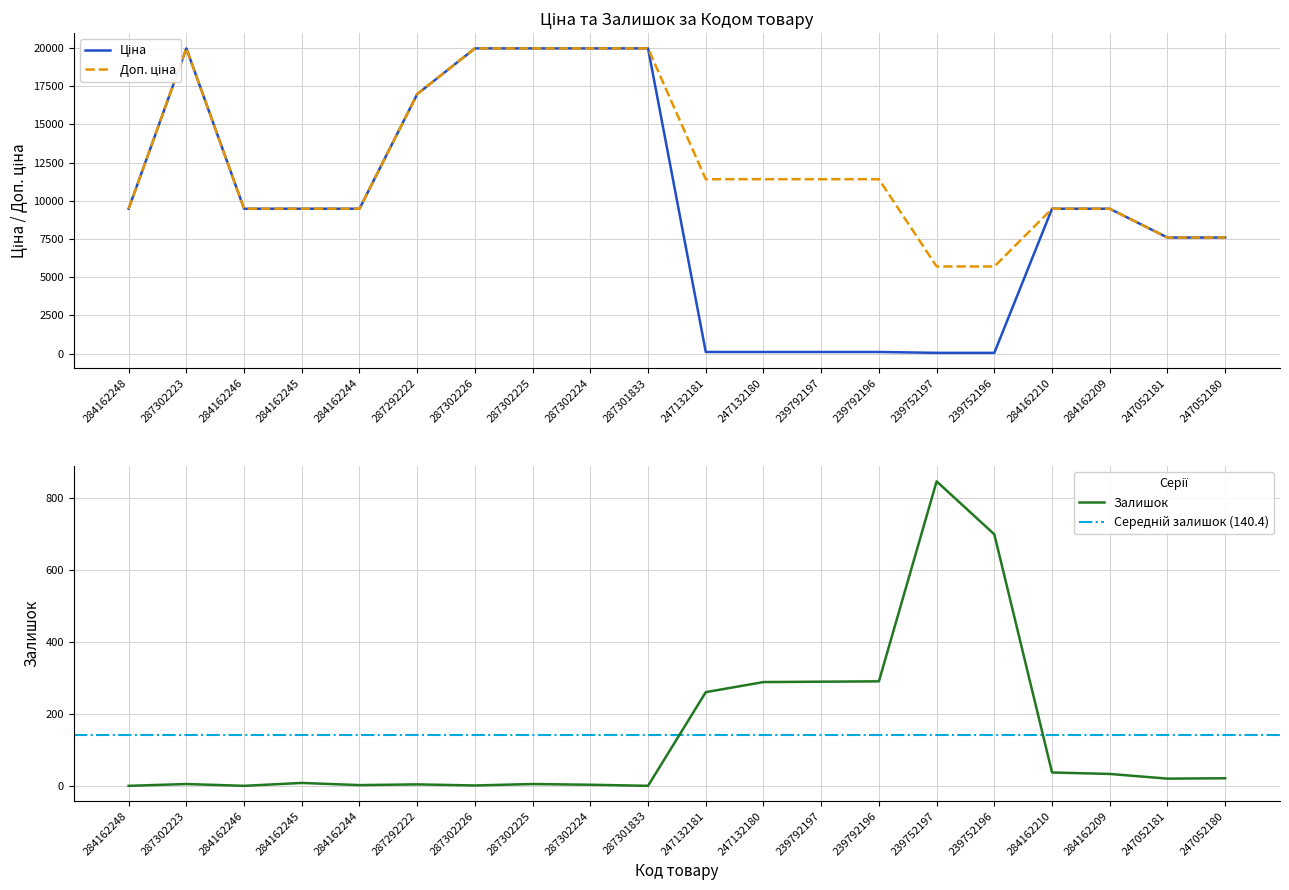

At which label is Залишок closest to 422?

239792196